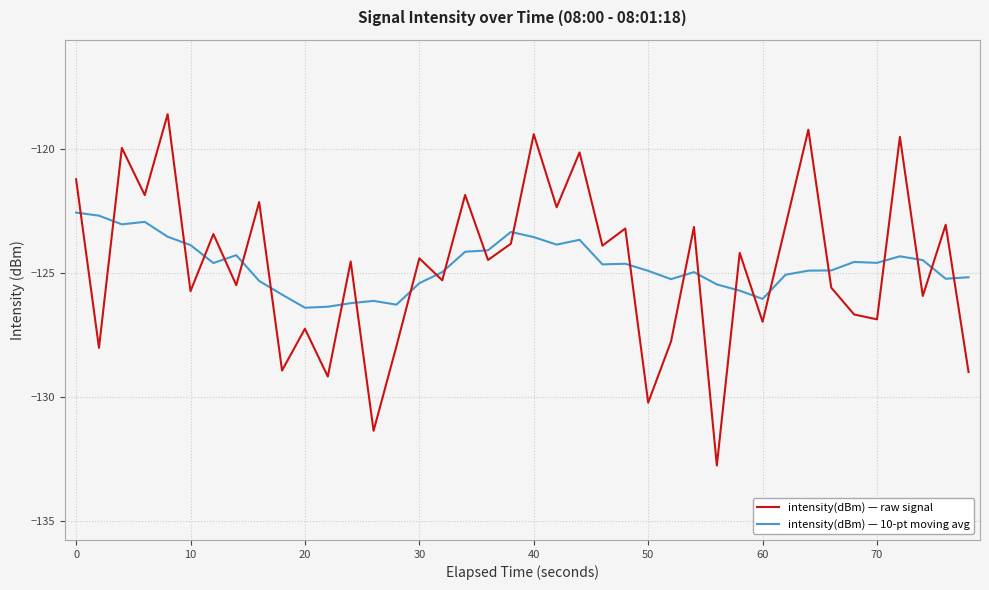

Which series has the largest range (max minus min)?

intensity(dBm) — raw signal